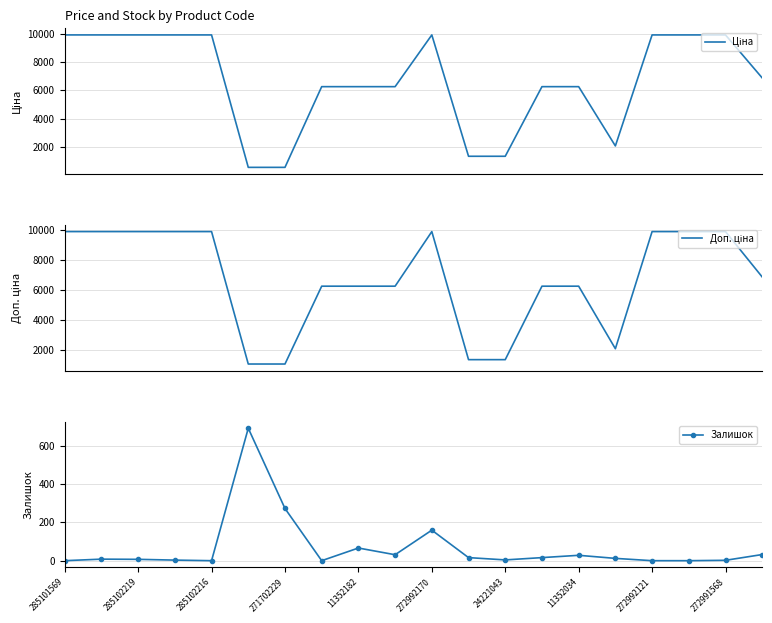

Reading right to left, transcribe all the data shown in this chart.

Ціна: 6879.5	9908.5	9908.5	9908.5	2094.3	6266.7	6266.7	1366.3	1366.3	9908.5	6266.7	6266.7	6266.7	586.0	586.0	9908.5	9908.5	9908.5	9908.5	9908.5
Доп. ціна: 6879.5	9908.5	9908.5	9908.5	2094.0	6266.7	6266.7	1366.0	1366.0	9908.5	6266.7	6266.7	6266.7	1074.5	1074.5	9908.5	9908.5	9908.5	9908.5	9908.5
Залишок: 32.0	2.0	0.0	0.0	12.0	28.0	16.0	4.0	16.0	159.0	31.0	66.0	0.0	272.0	690.0	0.0	3.0	7.0	8.0	0.0